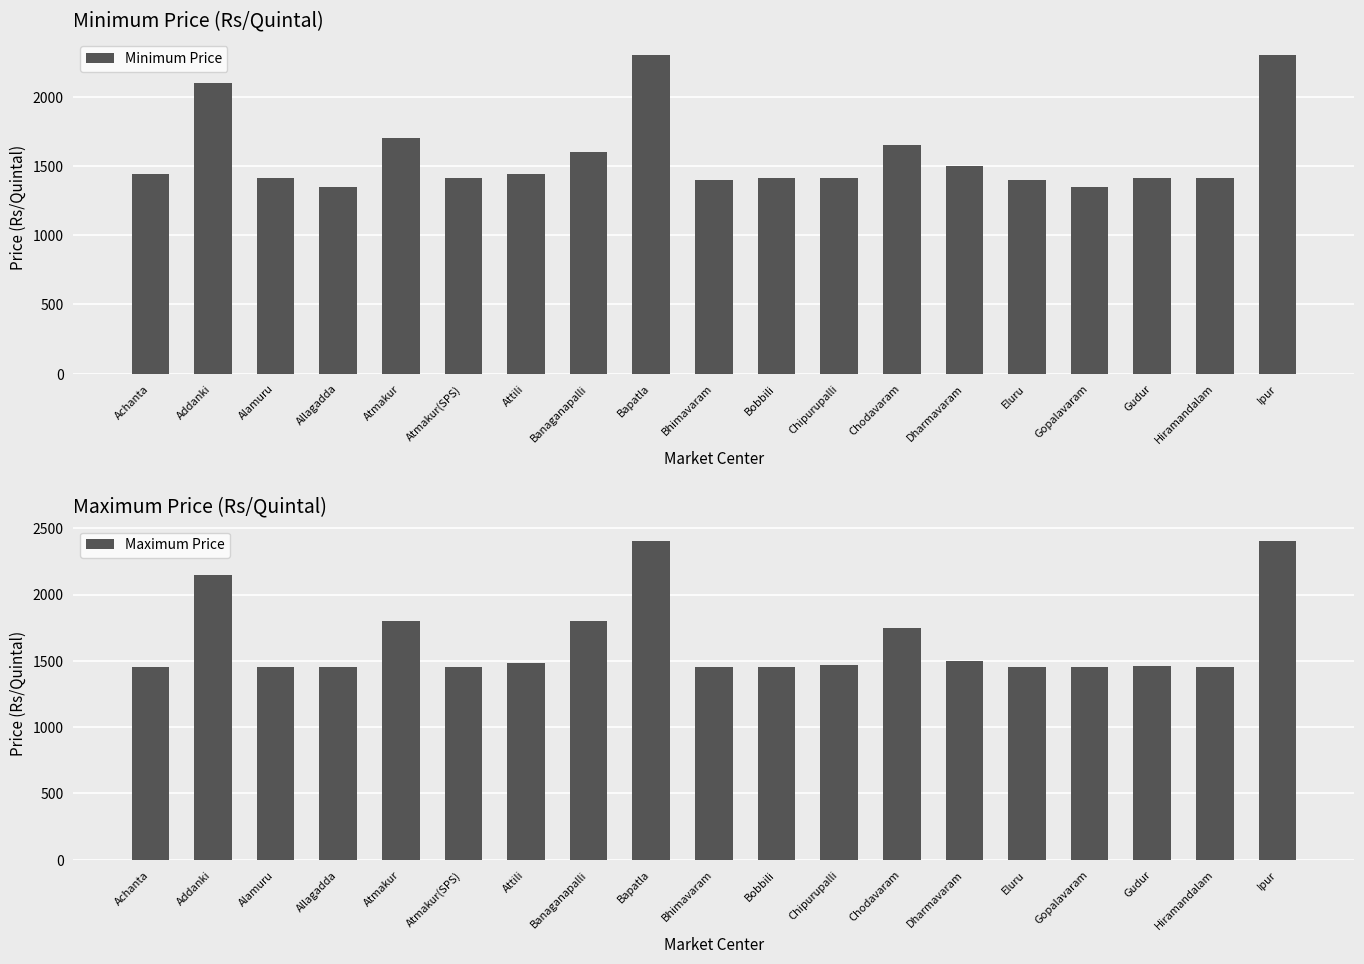

Rank the series at Gopalavaram from lowest to highest value.

Minimum Price, Maximum Price